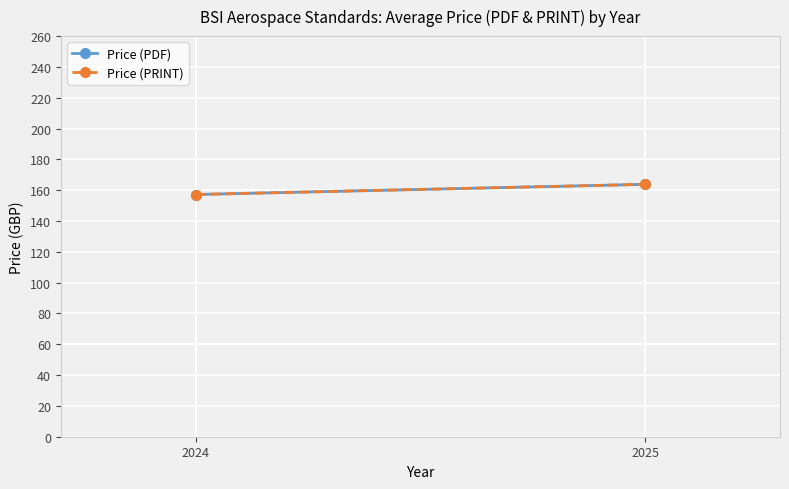

How many distinct data groups are displayed?

2